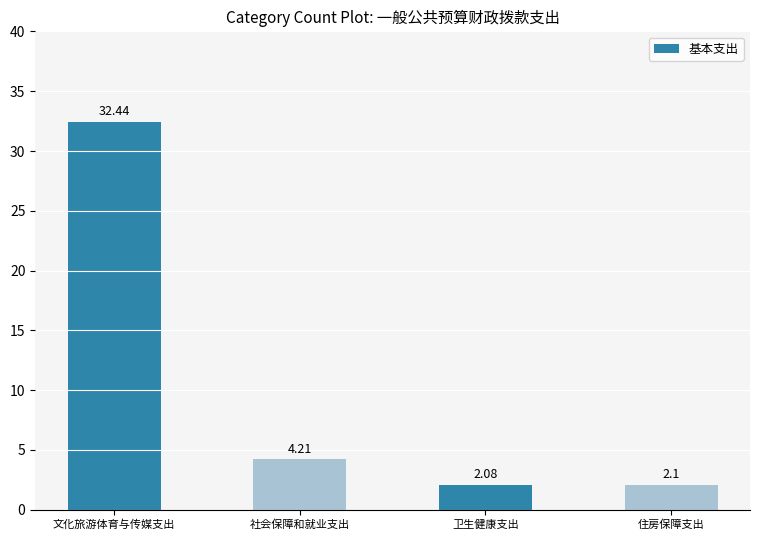

What is the difference between the maximum and second lowest values?

30.3